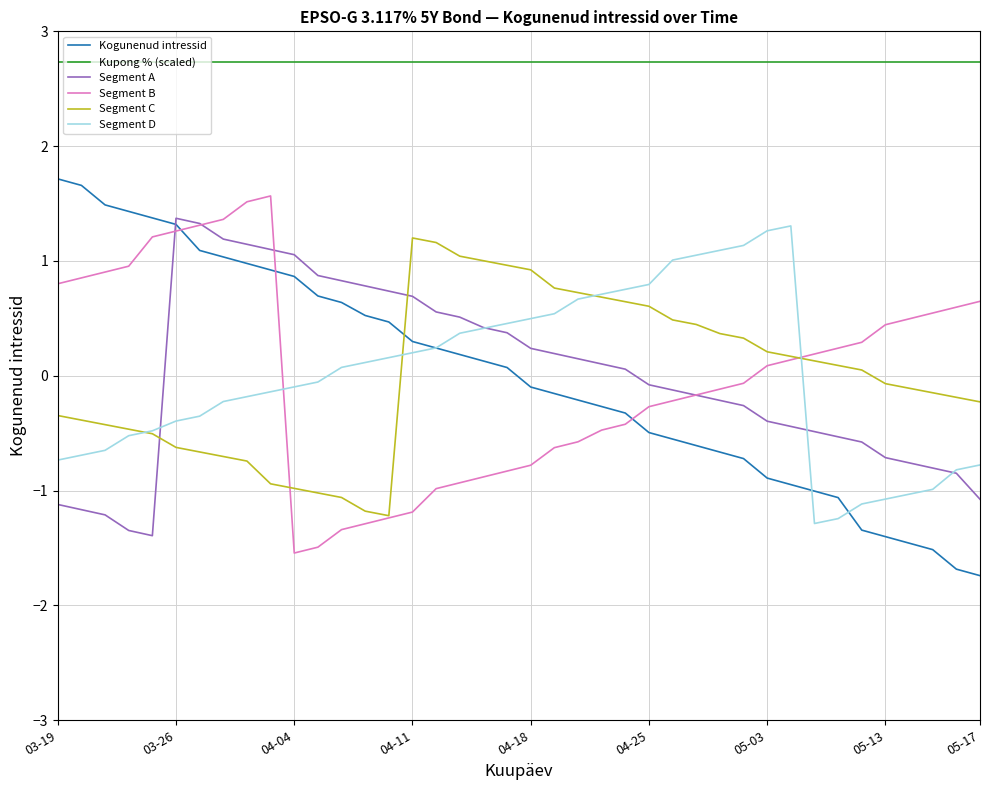

Which series has the largest total across all categories?

Kupong % (scaled)